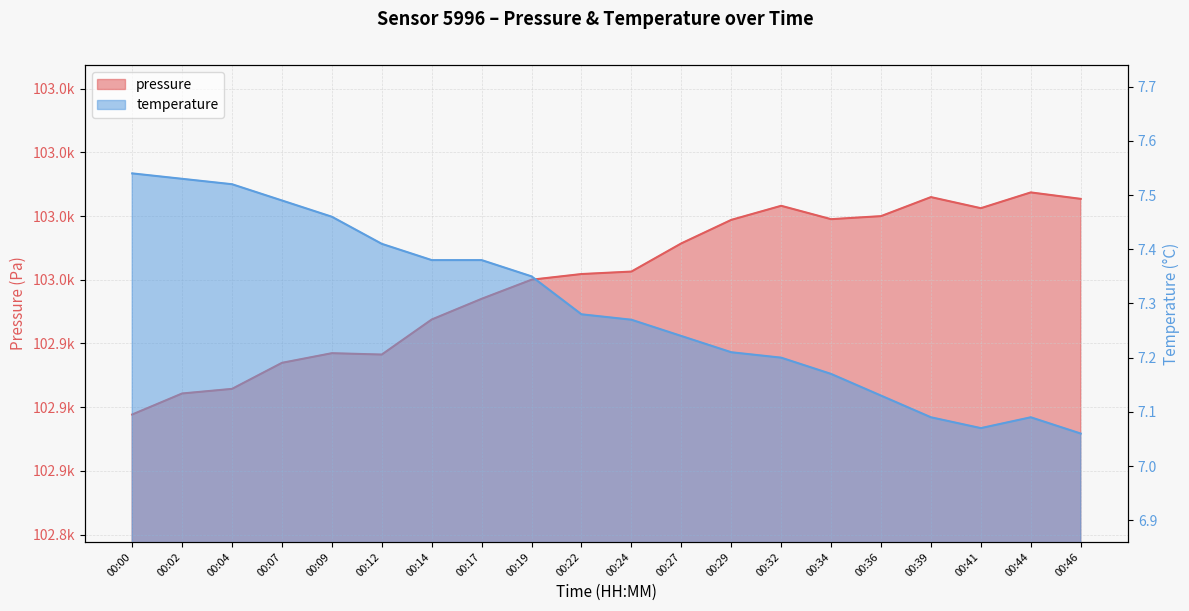

What is the difference between the highest and lowest values at 00:12?

102913.2